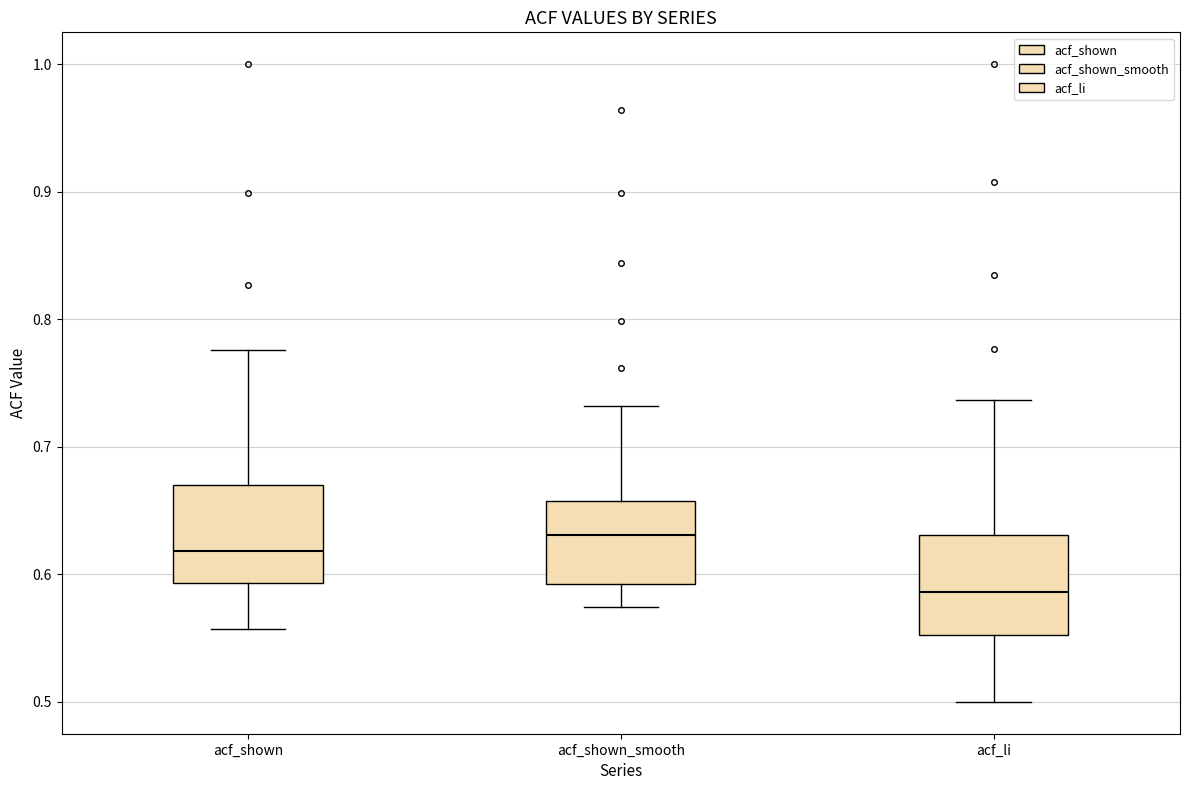

Which box has the lowest median line?

acf_li